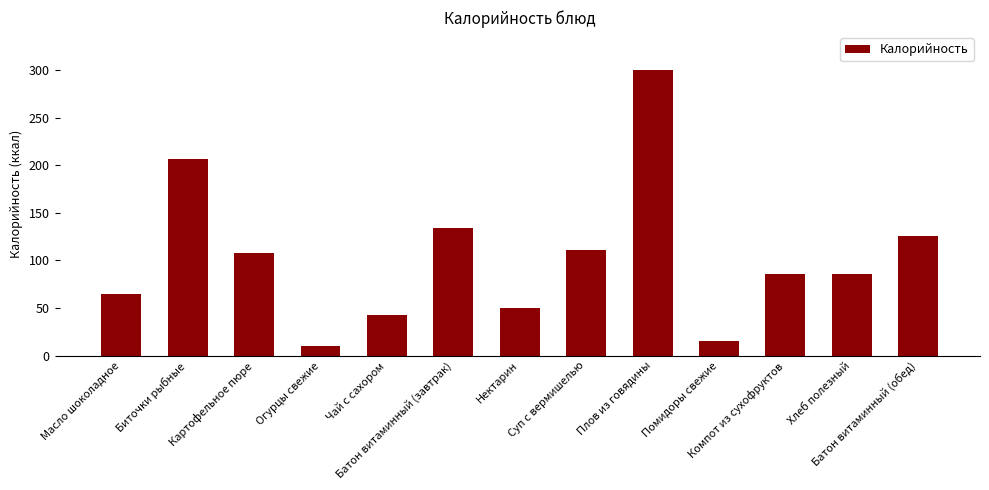

Count the number of data series in this chart.

1